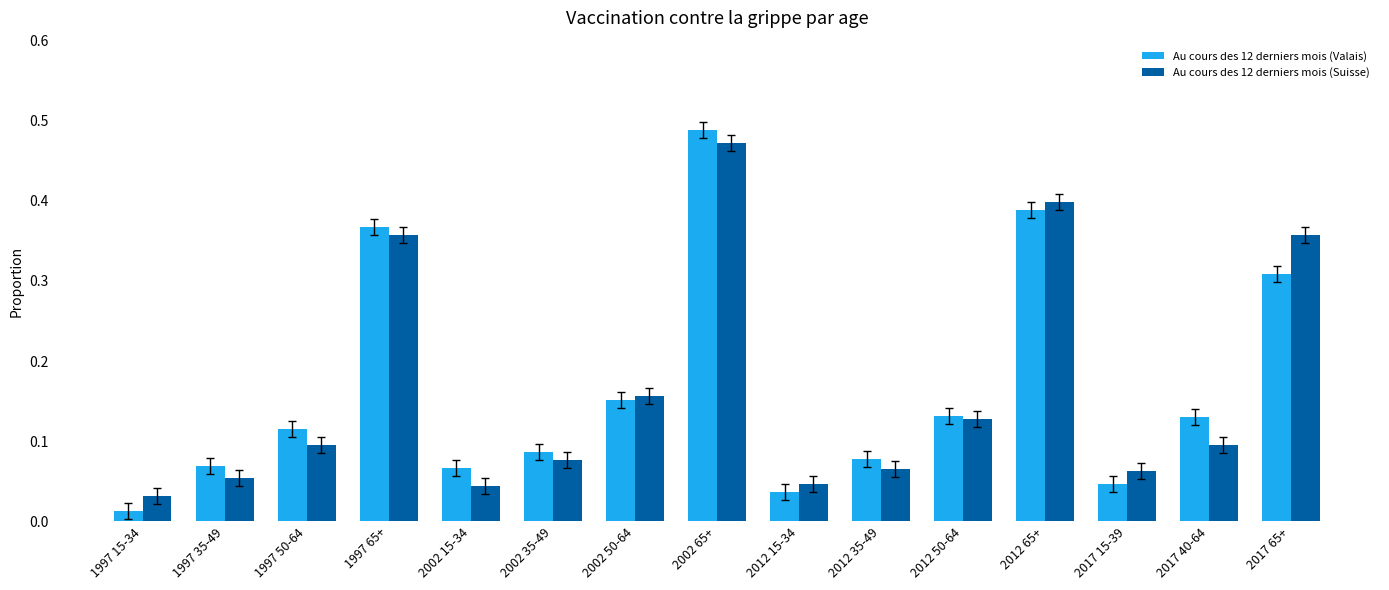

At which category is the sum across all series the highest?

2002 65+